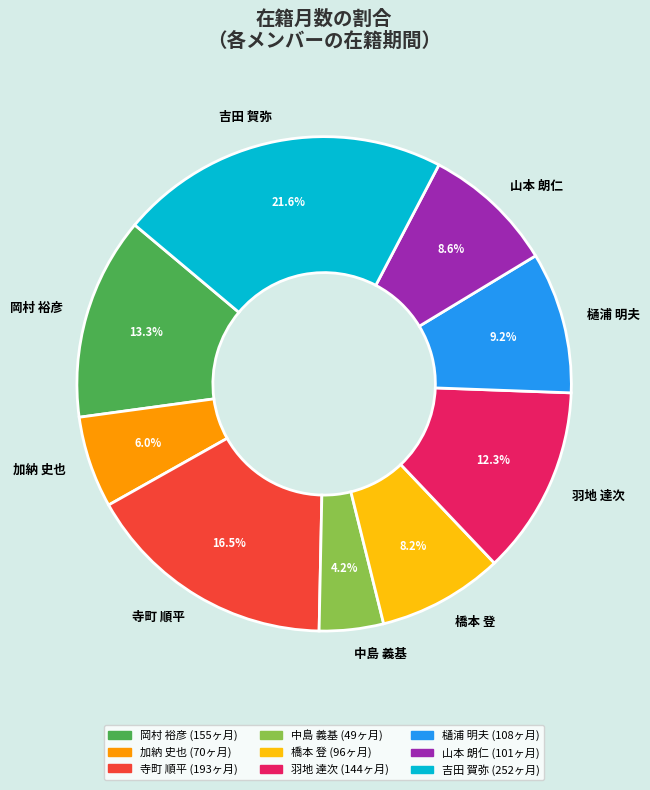

Is it true that 岡村 裕彦 is 13% of the pie?

True